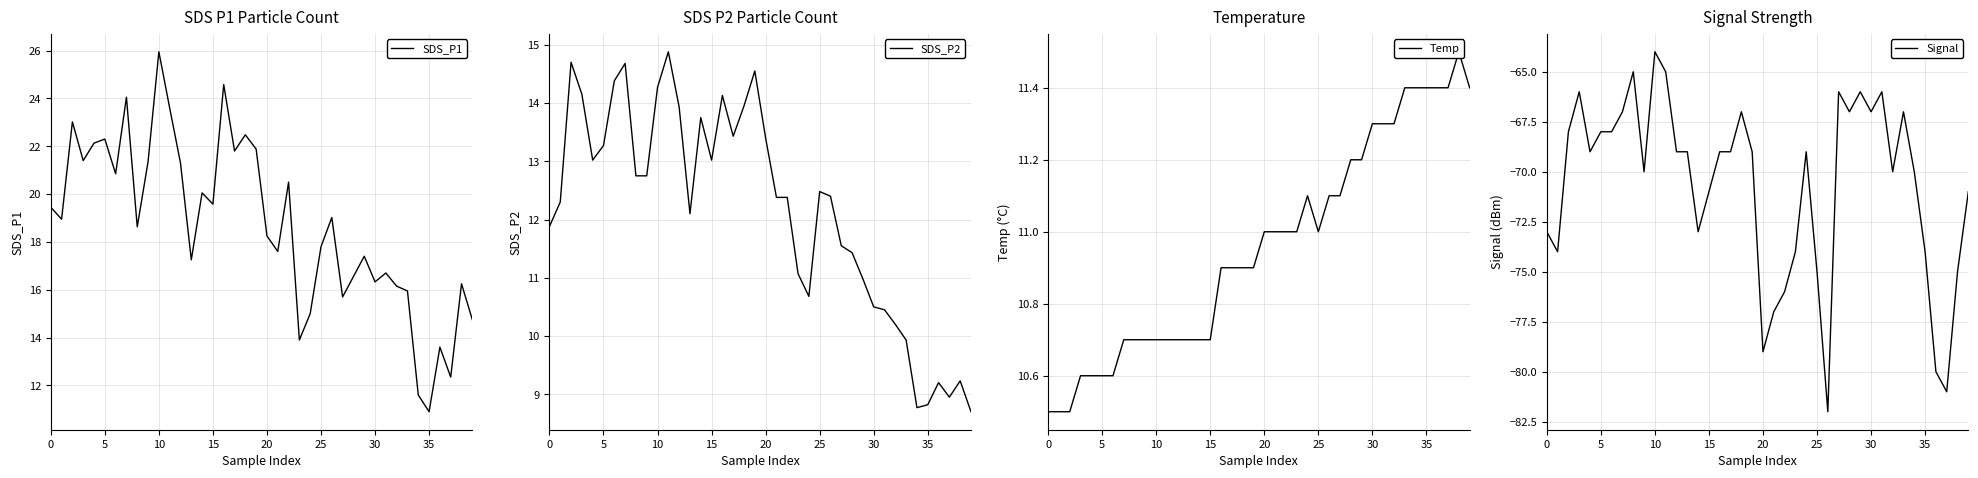

List the series in order of their peak value, lowest first.

Signal, Temp, SDS_P2, SDS_P1